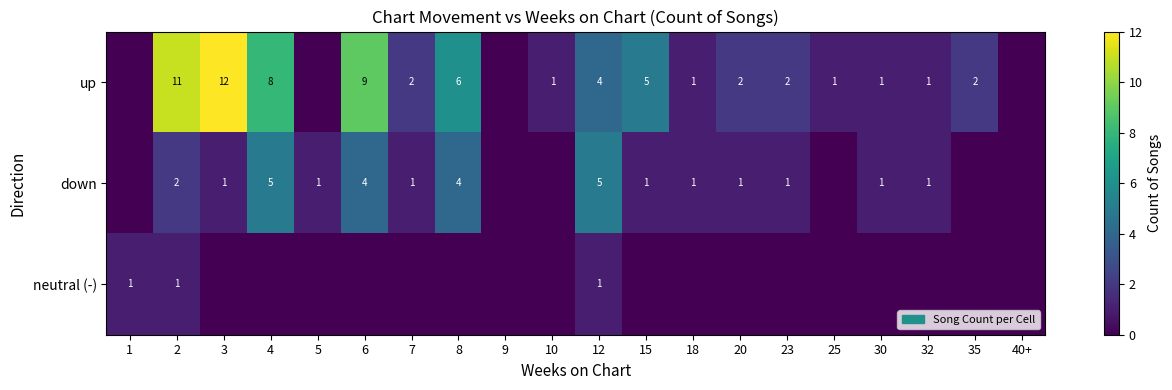

The value of up at 12 is 4. True or false?

True